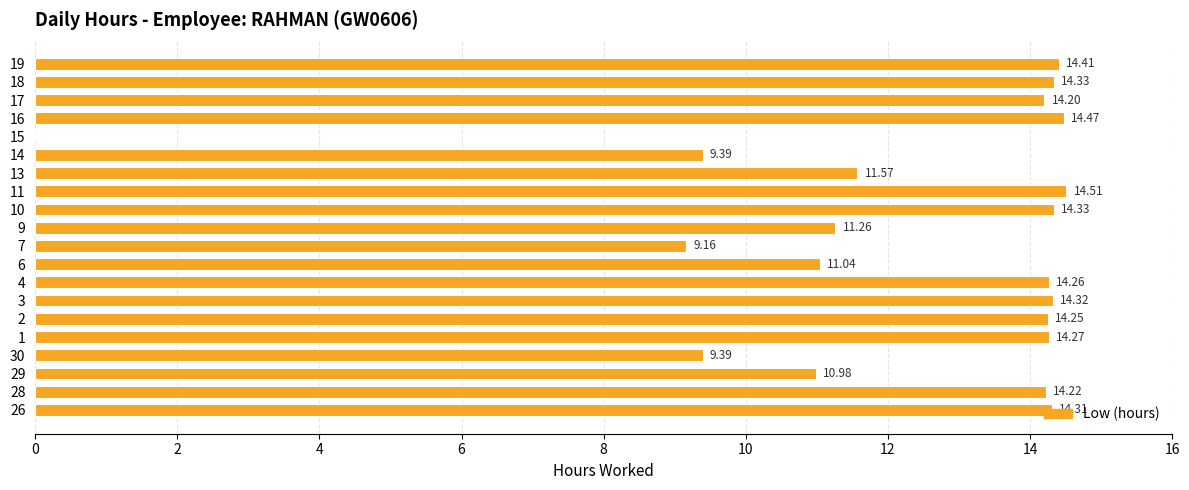

What is the ratio of the value at 7 to the value at 28?

0.6